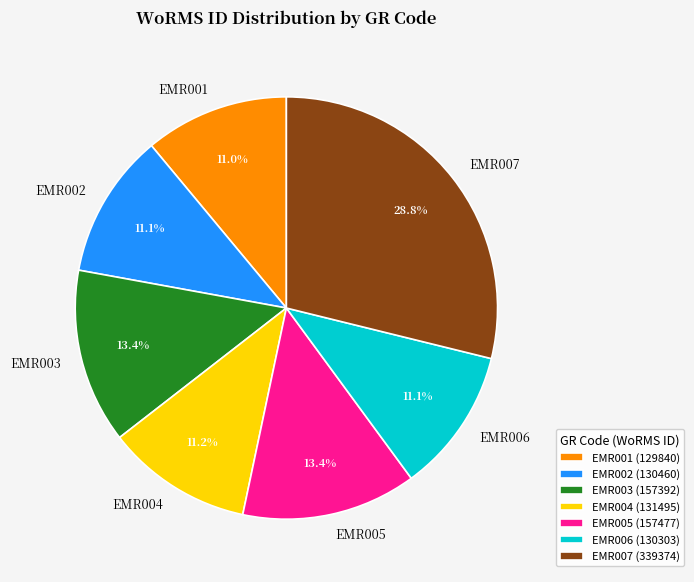

To the nearest percent, what is the average slice percentage?

14%